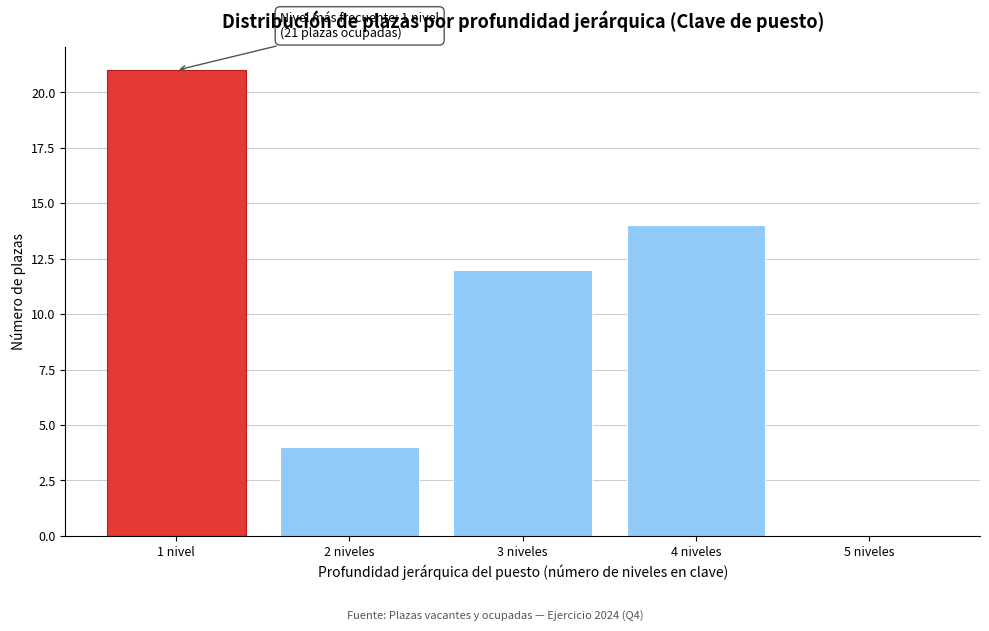

Reading right to left, what are all the values shown in this chart?

5 niveles=0	4 niveles=14	3 niveles=12	2 niveles=4	1 nivel=21